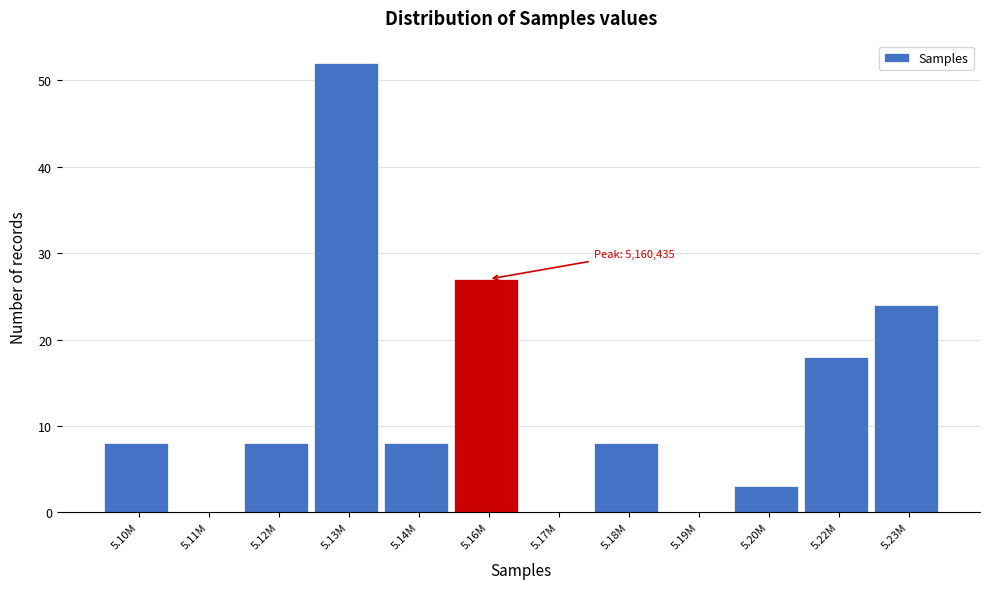

Reading right to left, list all the values displayed in this chart.

5.23M=24	5.22M=18	5.20M=3	5.19M=0	5.18M=8	5.17M=0	5.16M=27	5.14M=8	5.13M=52	5.12M=8	5.11M=0	5.10M=8